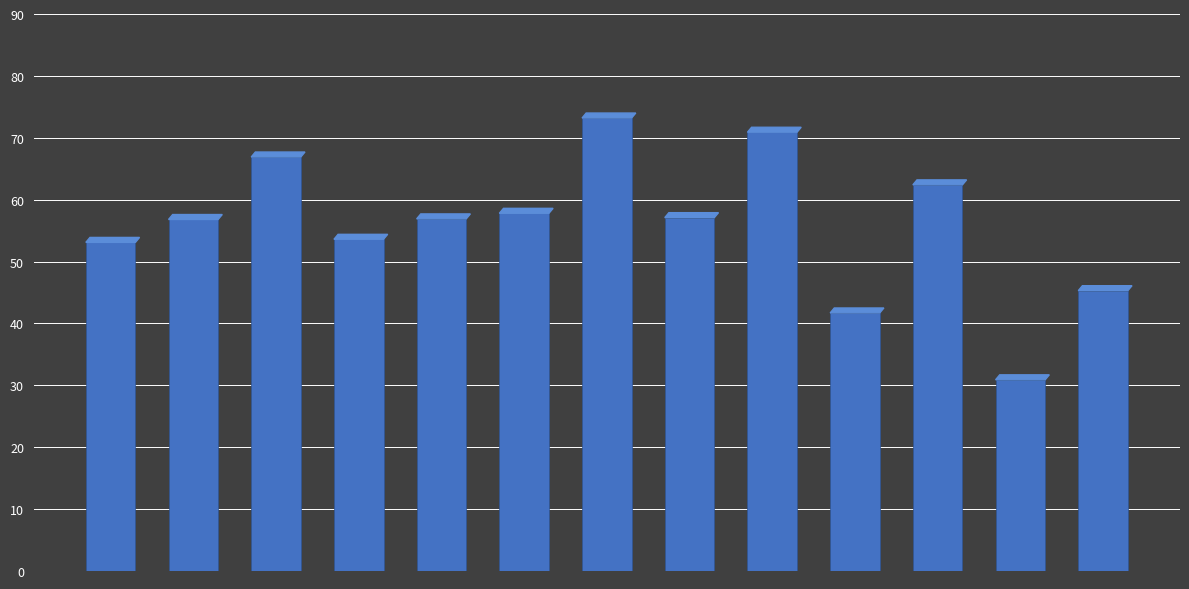

What is the sum of all values?

726.6